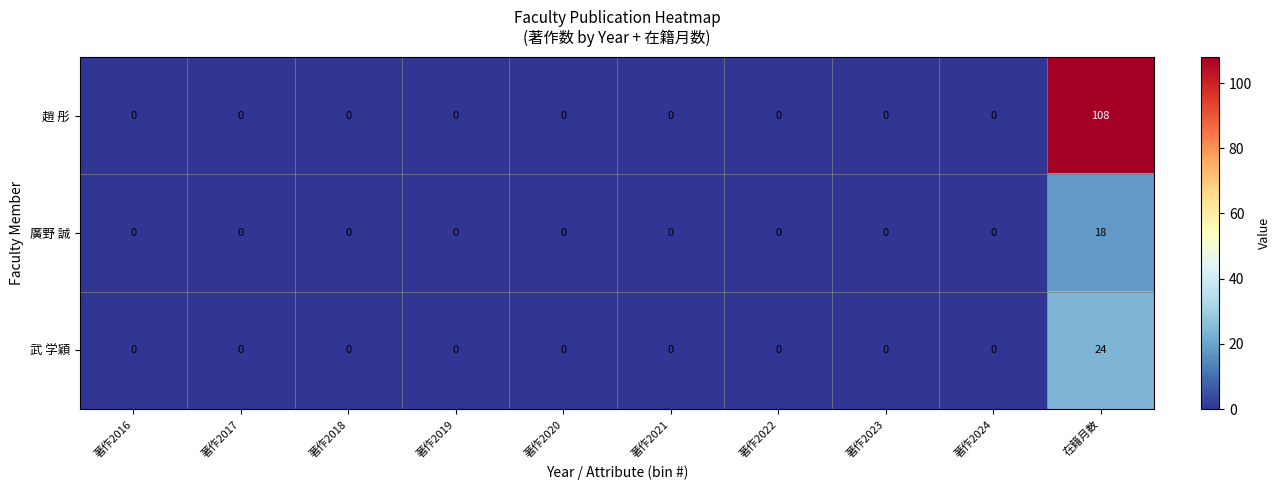

Is the value of 趙 彤 at 在籍月数 greater than the value of 廣野 誠 at 在籍月数?

Yes